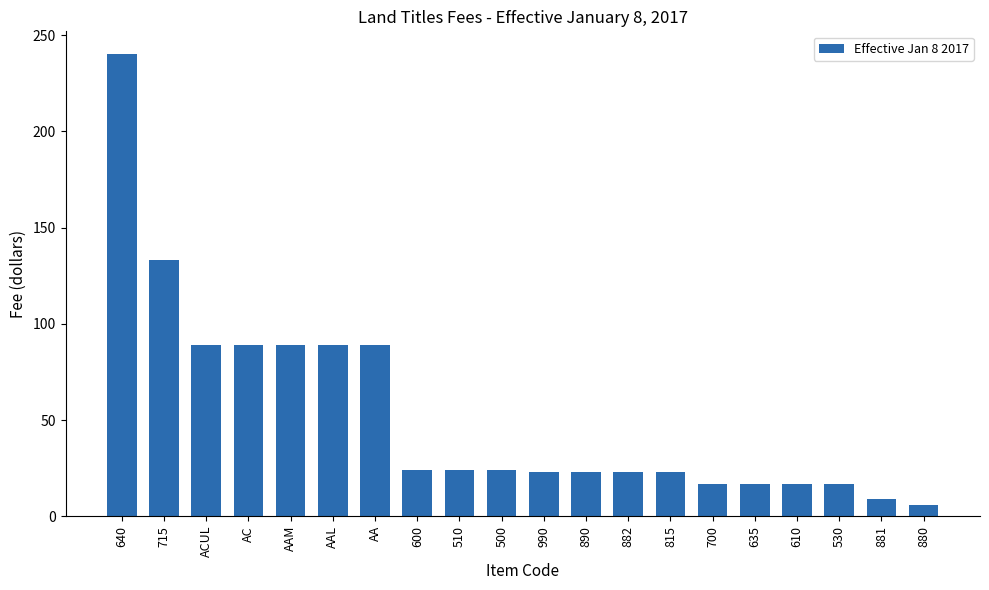

What position from the right is 700?

6